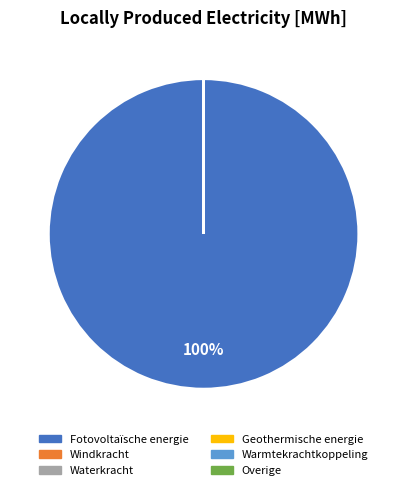

To the nearest percent, what is the difference between the largest and smallest slice percentages?

100%